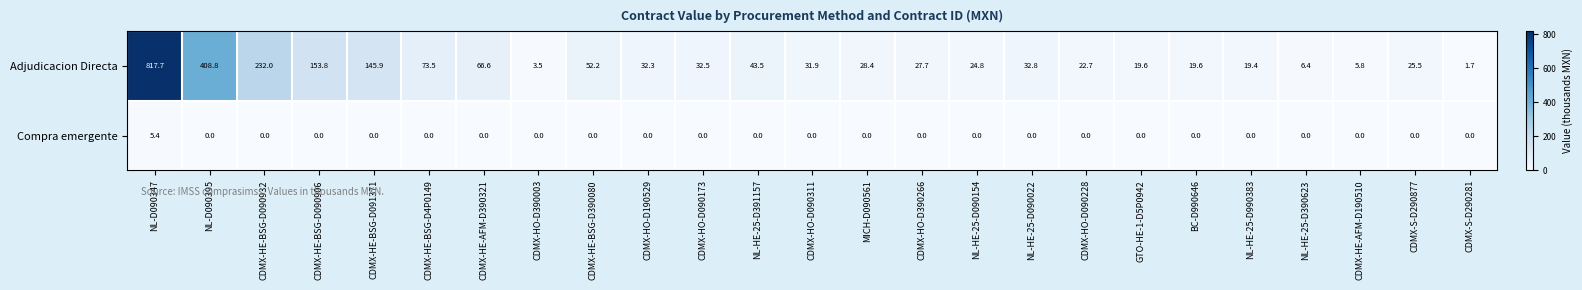

What is the sum of all Adjudicacion Directa values?

2328.6